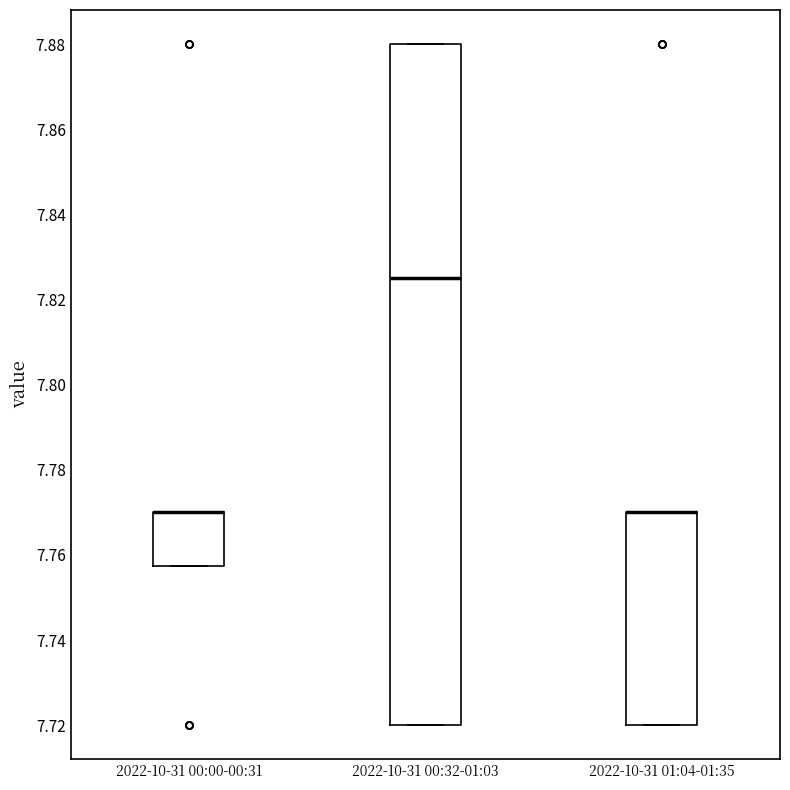

Reading left to right, read every box against the y-axis: the position of its median line, the range the box covers, and the ends of its whiskers. The values are not printed on the chart, so give them approximately, as read against the axis.

2022-10-31 00:00-00:31: median 7.770 (drawn on the box's upper edge), box 7.758 to 7.770, whiskers 7.758 to 7.770
2022-10-31 00:32-01:03: median 7.826, box 7.720 to 7.880, whiskers 7.720 to 7.880
2022-10-31 01:04-01:35: median 7.770 (drawn on the box's upper edge), box 7.720 to 7.770, whiskers 7.720 to 7.770